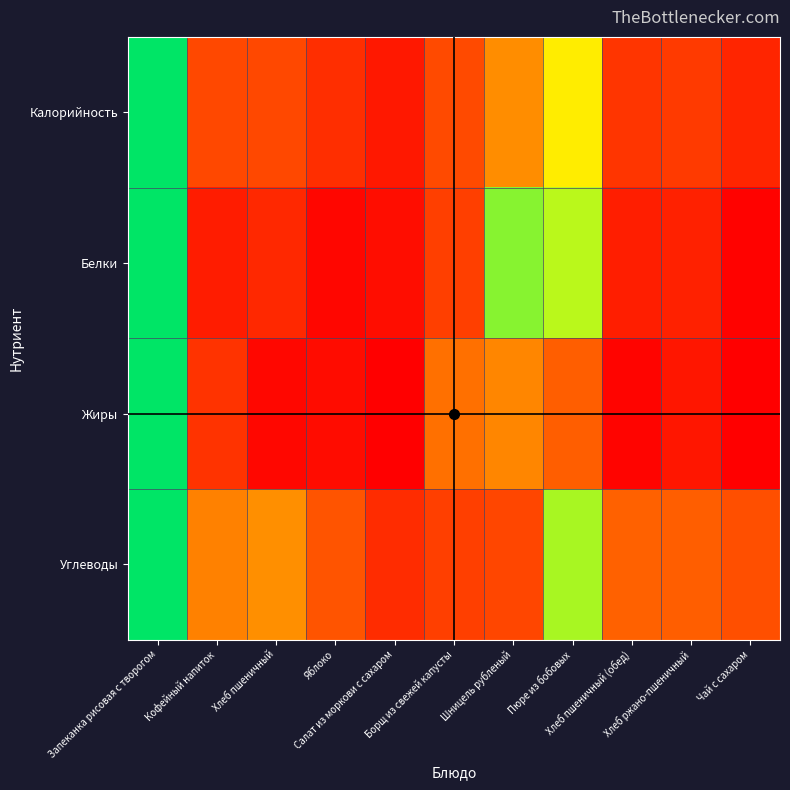

Reading right to left, extract all data points from this chart.

Калорийность: Чай с сахаром=0.1	Хлеб ржано-пшеничный=0.2	Хлеб пшеничный (обед)=0.2	Пюре из бобовых=0.6	Шницель рубленый=0.4	Борщ из свежей капусты=0.2	Салат из моркови с сахаром=0.1	Яблоко=0.2	Хлеб пшеничный=0.2	Кофейный напиток=0.2	Запеканка рисовая с творогом=1.0
Белки: Чай с сахаром=0.0	Хлеб ржано-пшеничный=0.1	Хлеб пшеничный (обед)=0.1	Пюре из бобовых=0.8	Шницель рубленый=0.8	Борщ из свежей капусты=0.2	Салат из моркови с сахаром=0.0	Яблоко=0.0	Хлеб пшеничный=0.1	Кофейный напиток=0.1	Запеканка рисовая с творогом=1.0
Жиры: Чай с сахаром=0.0	Хлеб ржано-пшеничный=0.1	Хлеб пшеничный (обед)=0.0	Пюре из бобовых=0.3	Шницель рубленый=0.4	Борщ из свежей капусты=0.4	Салат из моркови с сахаром=0.0	Яблоко=0.0	Хлеб пшеничный=0.0	Кофейный напиток=0.2	Запеканка рисовая с творогом=1.0
Углеводы: Чай с сахаром=0.3	Хлеб ржано-пшеничный=0.3	Хлеб пшеничный (обед)=0.3	Пюре из бобовых=0.8	Шницель рубленый=0.2	Борщ из свежей капусты=0.2	Салат из моркови с сахаром=0.1	Яблоко=0.3	Хлеб пшеничный=0.4	Кофейный напиток=0.4	Запеканка рисовая с творогом=1.0